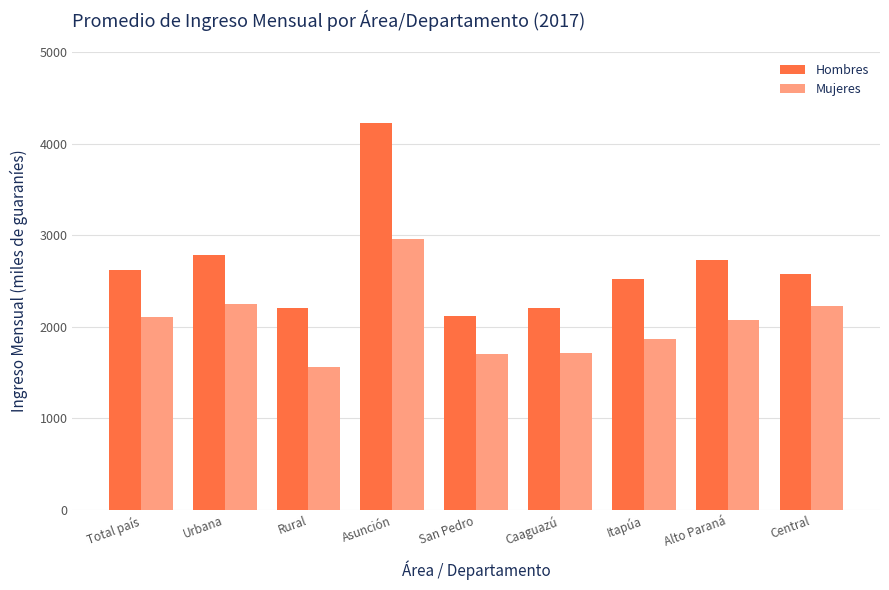

What is the difference between the maximum and minimum values in the Mujeres series?

1398.7